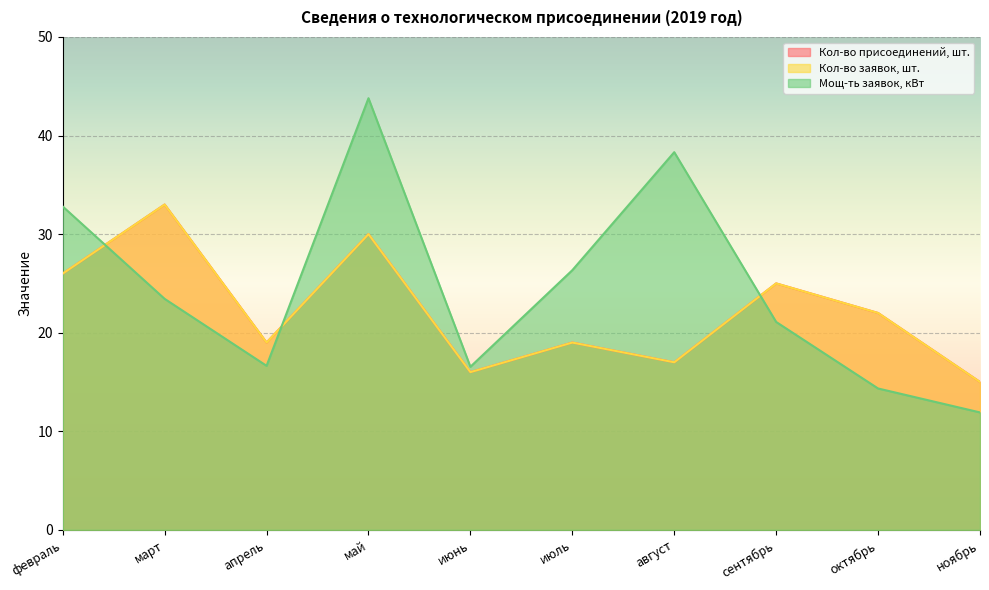

Reading left to right, what are all the values shown in this chart?

Кол-во присоединений, шт.: 26.0	33.0	19.0	30.0	16.0	19.0	17.0	25.0	22.0	15.0
Кол-во заявок, шт.: 26.0	33.0	19.0	30.0	16.0	19.0	17.0	25.0	22.0	15.0
Мощ-ть заявок, кВт: 32.8	23.4	16.6	43.8	16.5	26.3	38.3	21.1	14.3	11.9